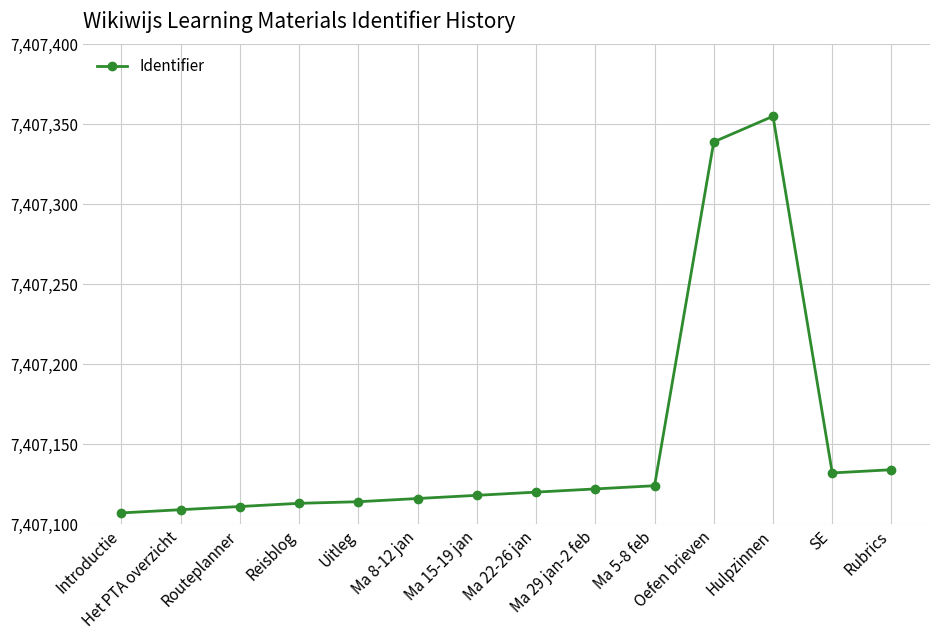

What is the average value?

7407151